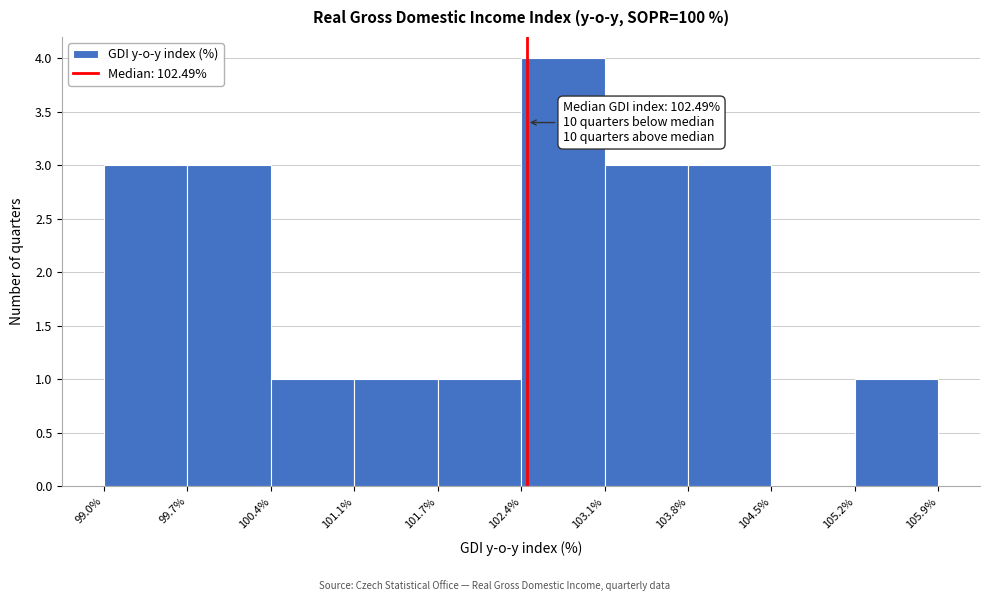

Which range on the x-axis has the tallest bar?

102.4% to 103.1%